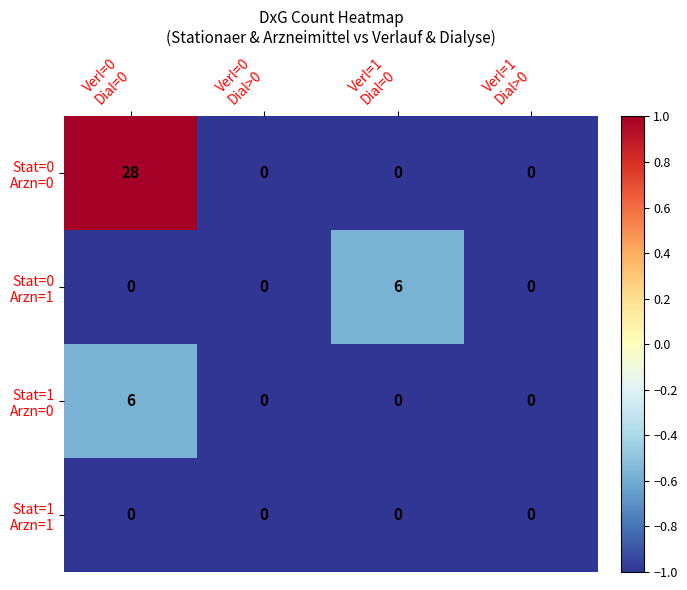

Count the number of data series in this chart.

4